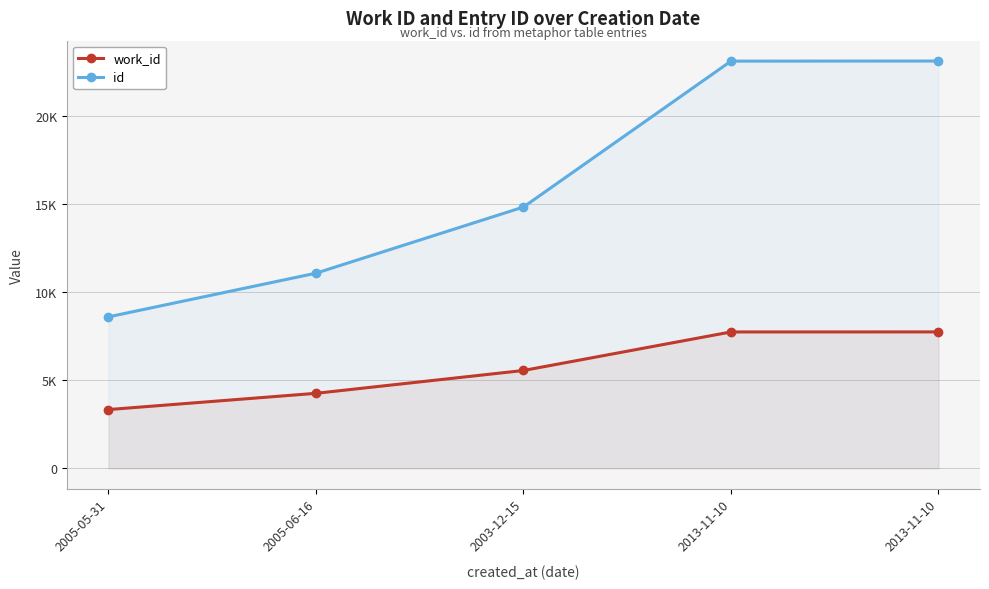

The id series shows 23152 at 2013-11-10. True or false?

True